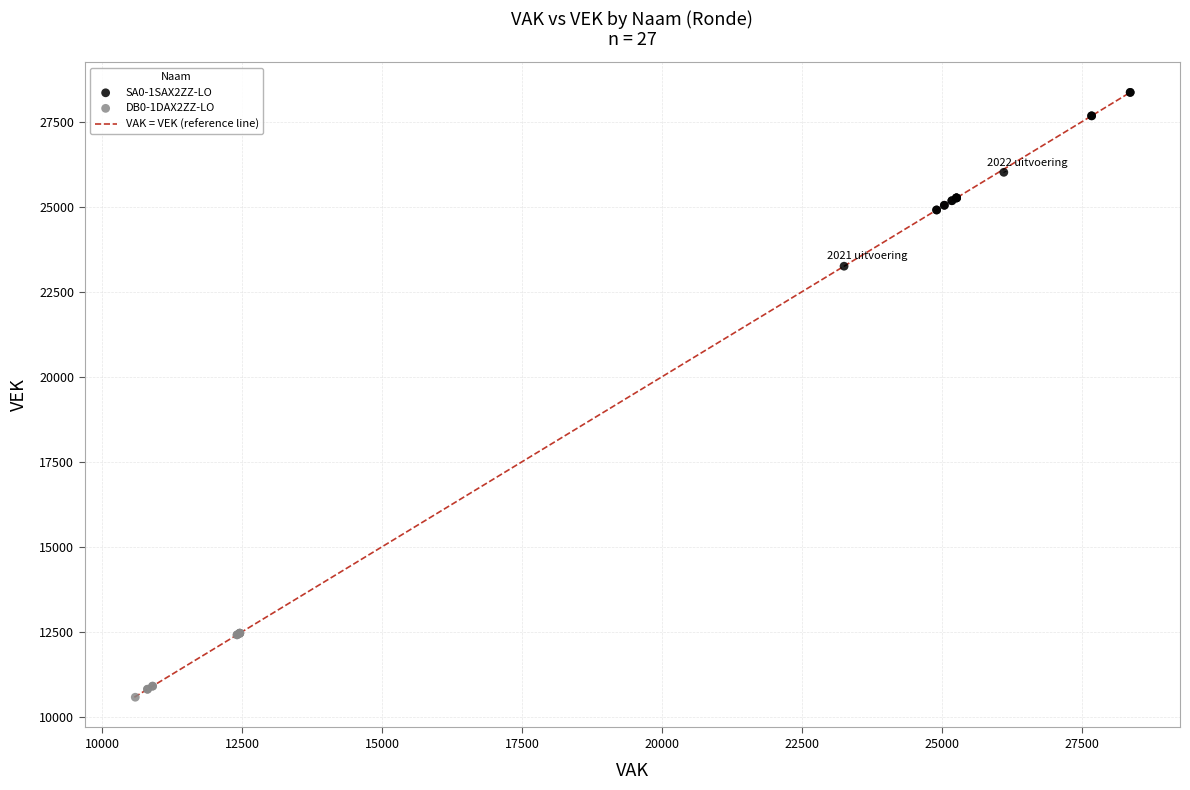

Which series reaches the minimum Y coordinate?

DB0-1DAX2ZZ-LO